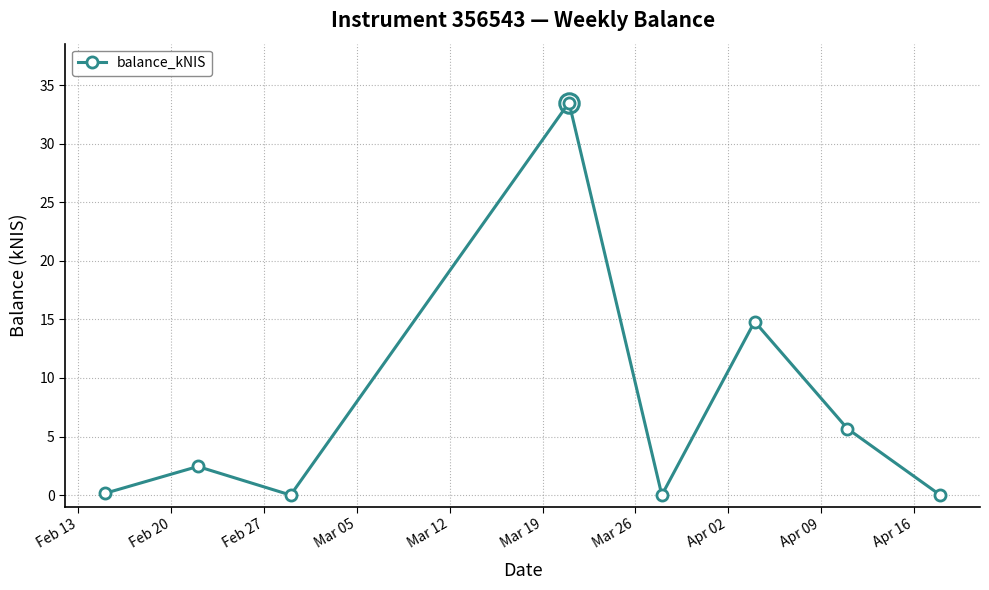

How many points are lower than both their immediate neighbors (excluding endpoints)?

2